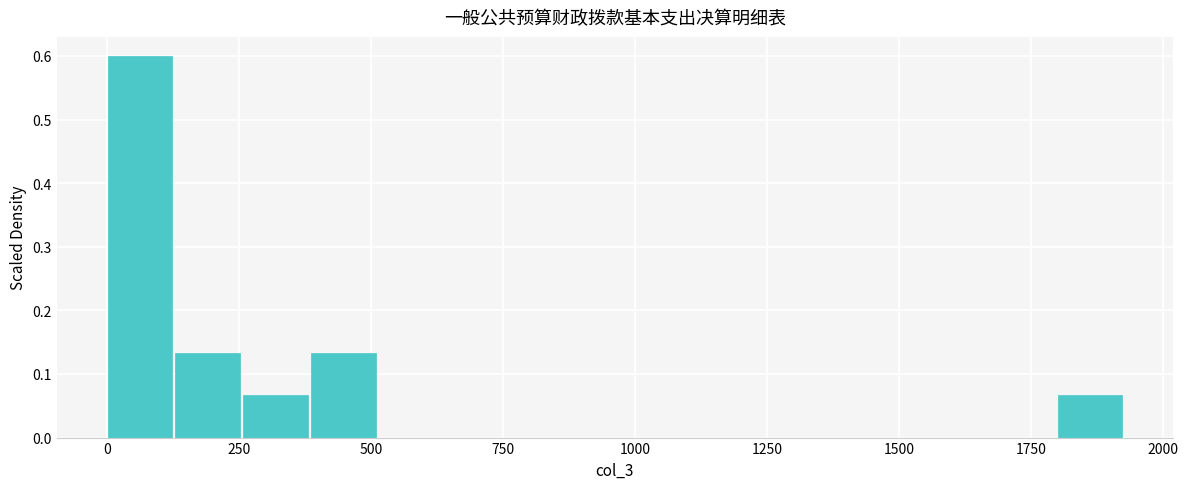

Around what value on the x-axis is the tallest bar? Give the approximate position of its centre, as read against the axis.

50